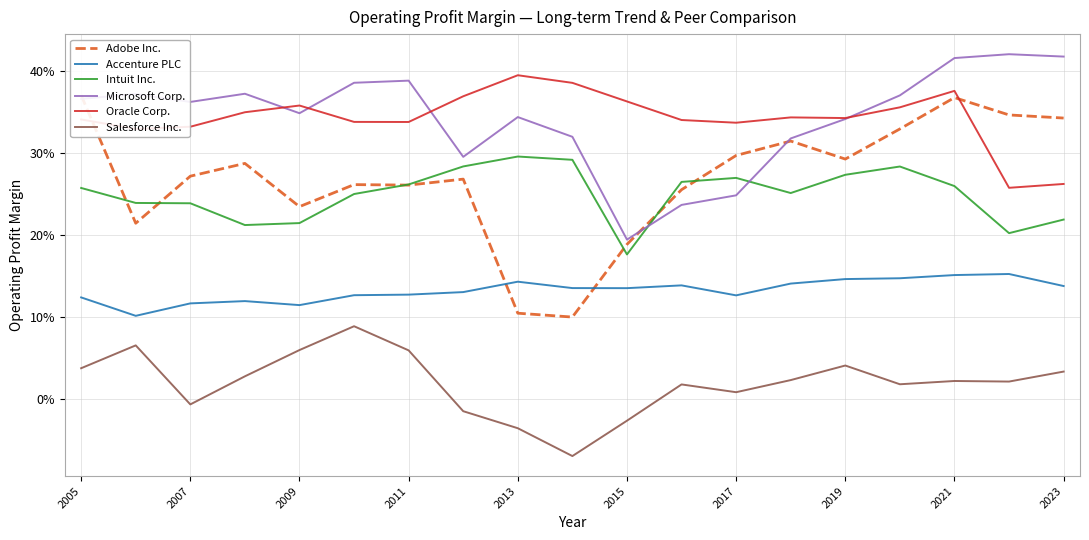

Reading left to right, transcribe all the data shown in this chart.

Adobe Inc.: 0.4	0.2	0.3	0.3	0.2	0.3	0.3	0.3	0.1	0.1	0.2	0.3	0.3	0.3	0.3	0.3	0.4	0.3	0.3
Accenture PLC: 0.1	0.1	0.1	0.1	0.1	0.1	0.1	0.1	0.1	0.1	0.1	0.1	0.1	0.1	0.1	0.1	0.2	0.2	0.1
Intuit Inc.: 0.3	0.2	0.2	0.2	0.2	0.2	0.3	0.3	0.3	0.3	0.2	0.3	0.3	0.3	0.3	0.3	0.3	0.2	0.2
Microsoft Corp.: 0.4	0.4	0.4	0.4	0.3	0.4	0.4	0.3	0.3	0.3	0.2	0.2	0.2	0.3	0.3	0.4	0.4	0.4	0.4
Oracle Corp.: 0.3	0.3	0.3	0.3	0.4	0.3	0.3	0.4	0.4	0.4	0.4	0.3	0.3	0.3	0.3	0.4	0.4	0.3	0.3
Salesforce Inc.: 0.0	0.1	-0.0	0.0	0.1	0.1	0.1	-0.0	-0.0	-0.1	-0.0	0.0	0.0	0.0	0.0	0.0	0.0	0.0	0.0